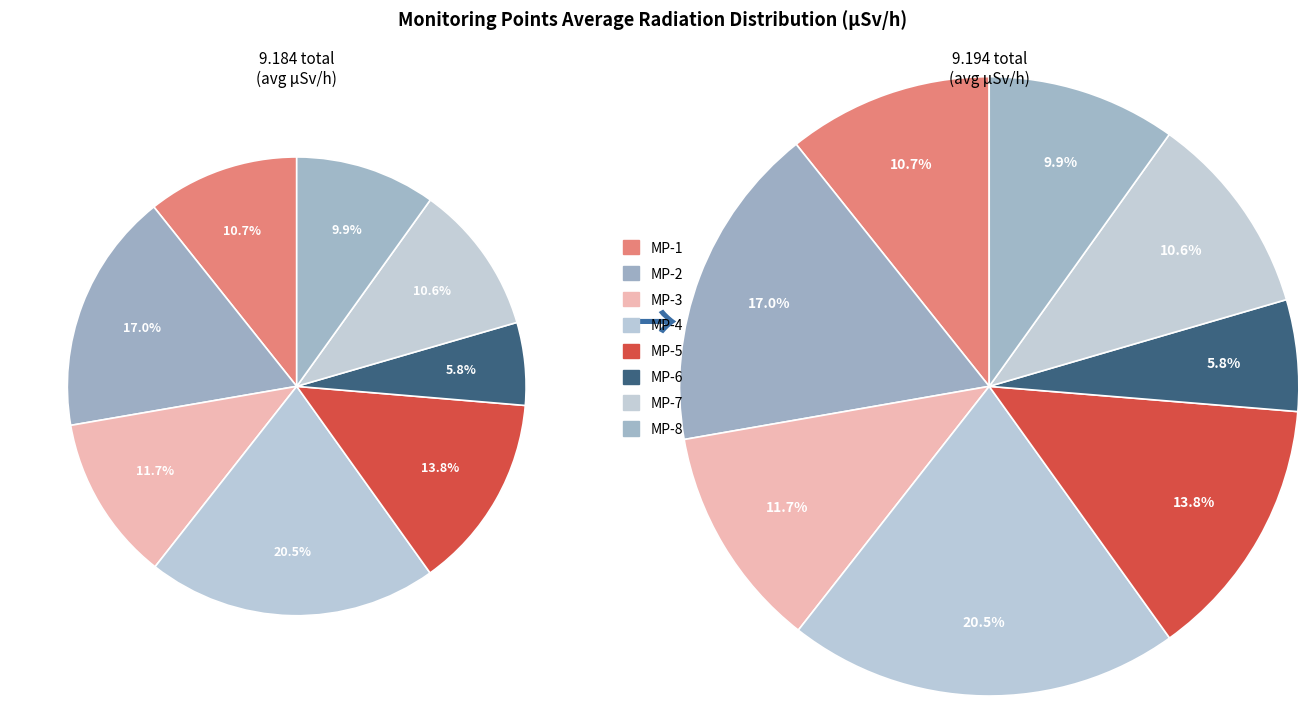

Combined, what portion of the pie is MP-5 and MP-1?

24.5%